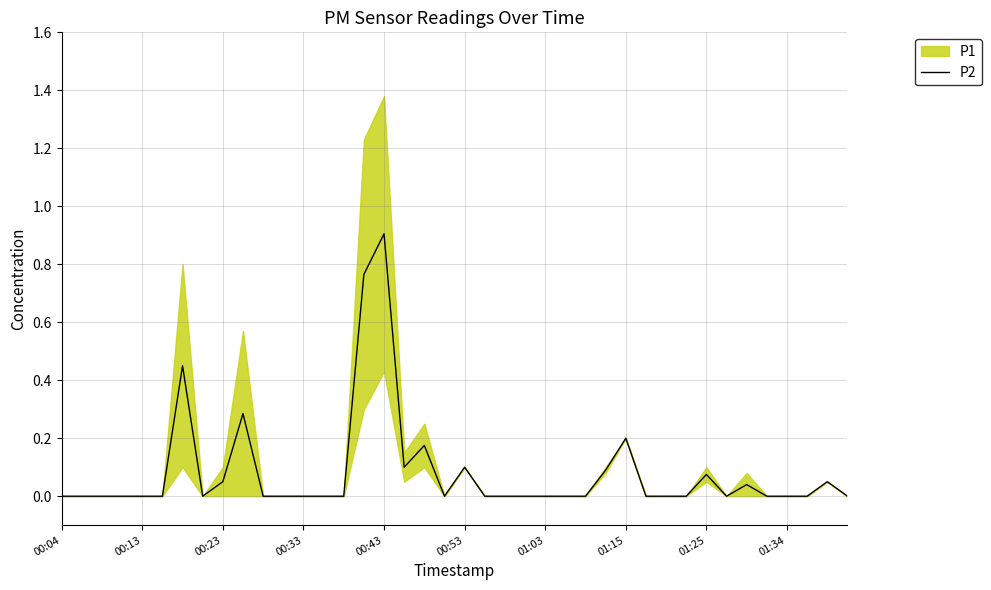

The P2 series shows -0.6 at 00:13. True or false?

False